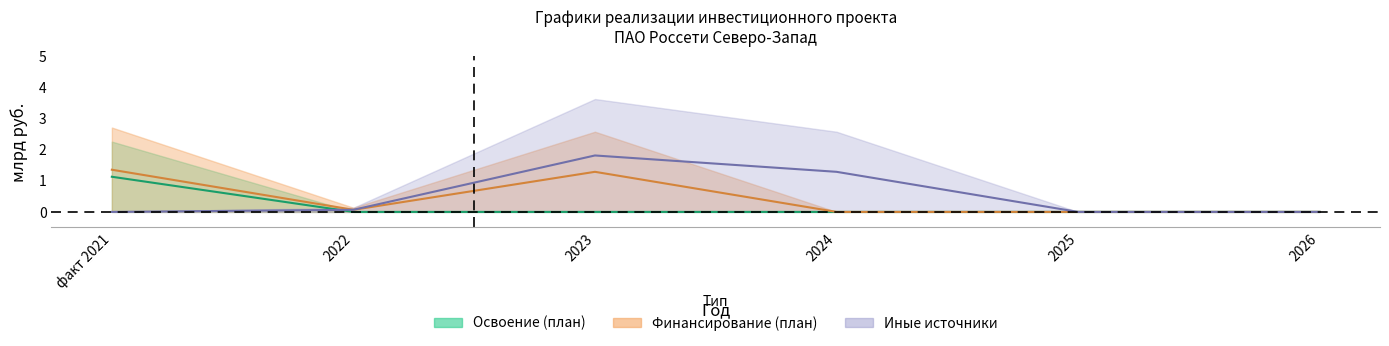

True or false: Освоение (план) has a value of 1.1 at факт 2021.

True